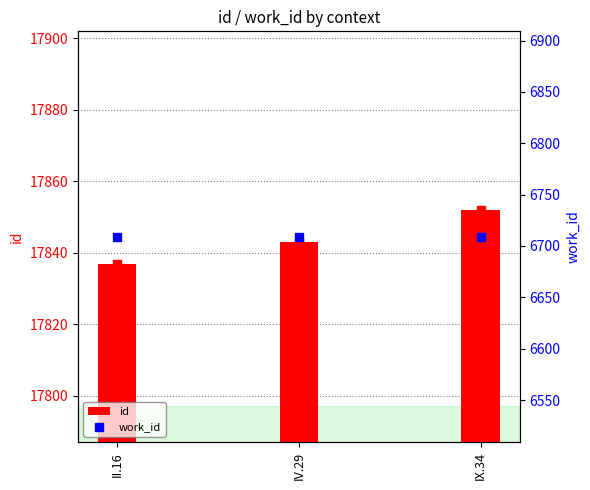

Which series reaches the minimum Y coordinate?

work_id